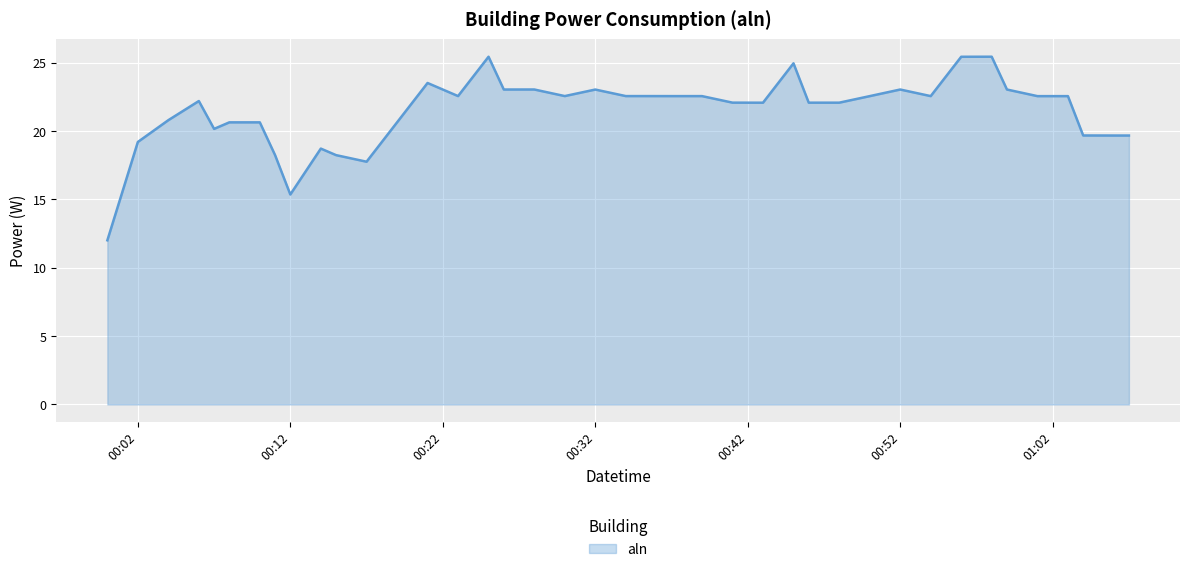

What is the greatest value displayed?

25.4